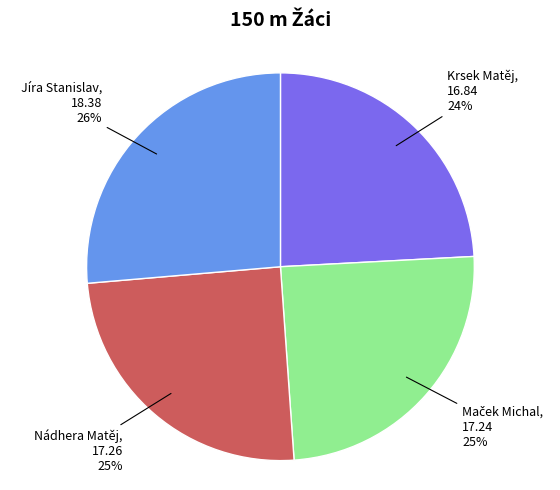

To the nearest percent, what is the average slice percentage?

25%